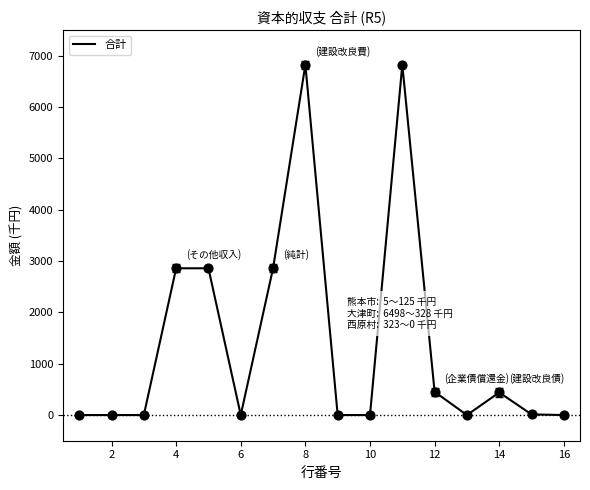

What is the difference between the maximum and minimum values?

6826